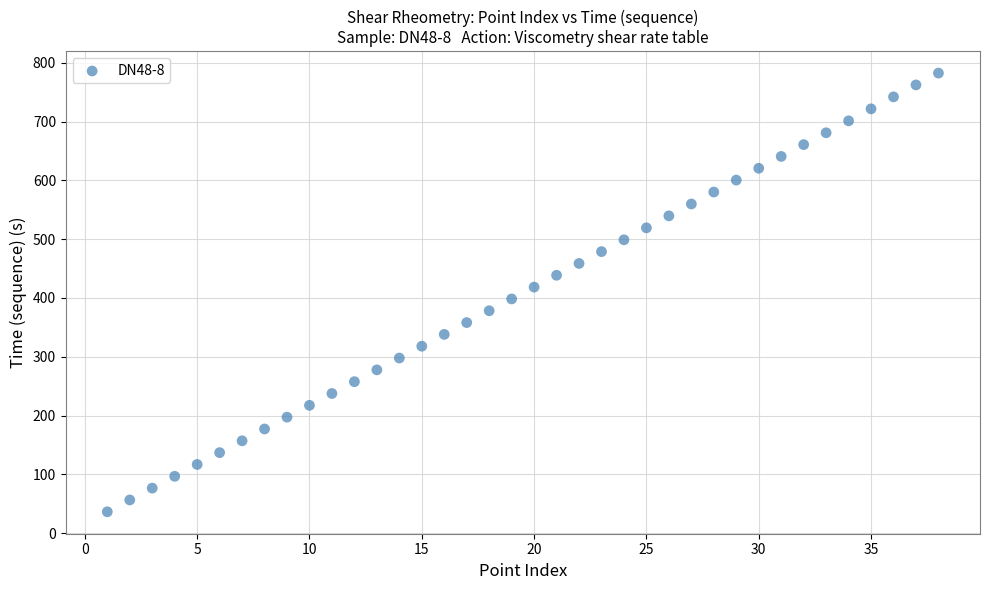

What is the range of X values (max minus min)?

37.0